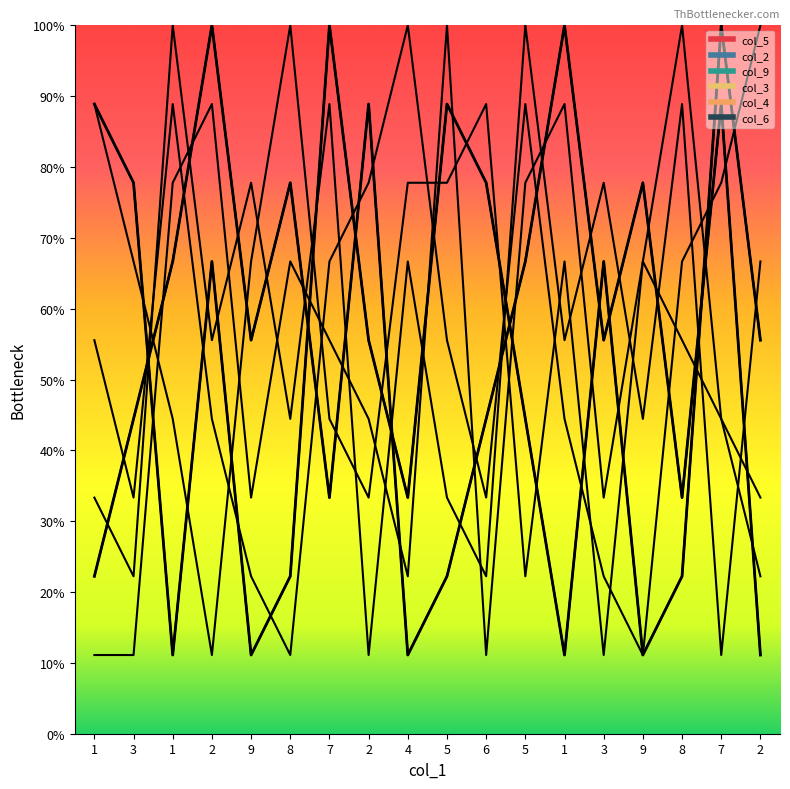

How many interior local valleys does the col_3 series have?

8